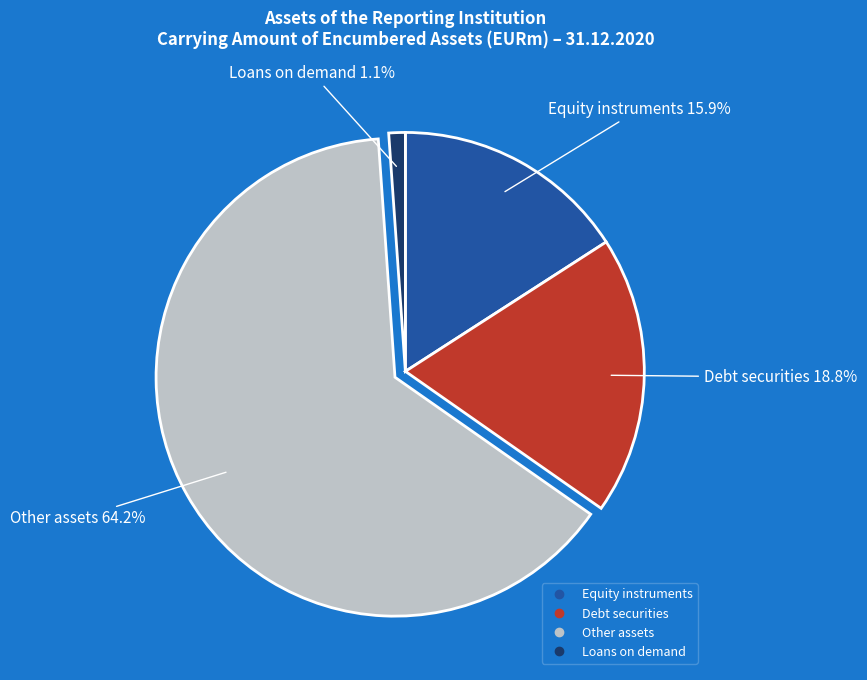

Do Loans on demand and Other assets together represent more than half of the pie?

Yes